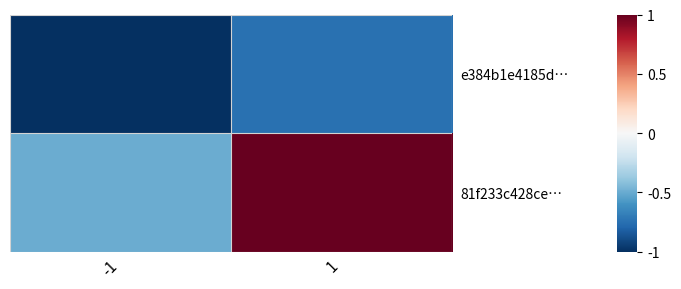

What is the total value across all series at 1?

0.2